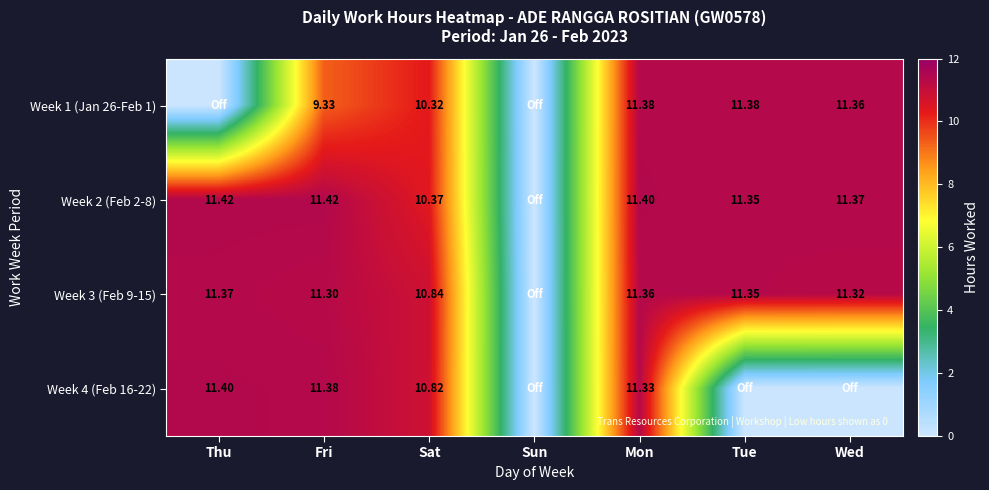

Is the value of Week 1 (Jan 26-Feb 1) at Sat greater than the value of Week 3 (Feb 9-15) at Mon?

No